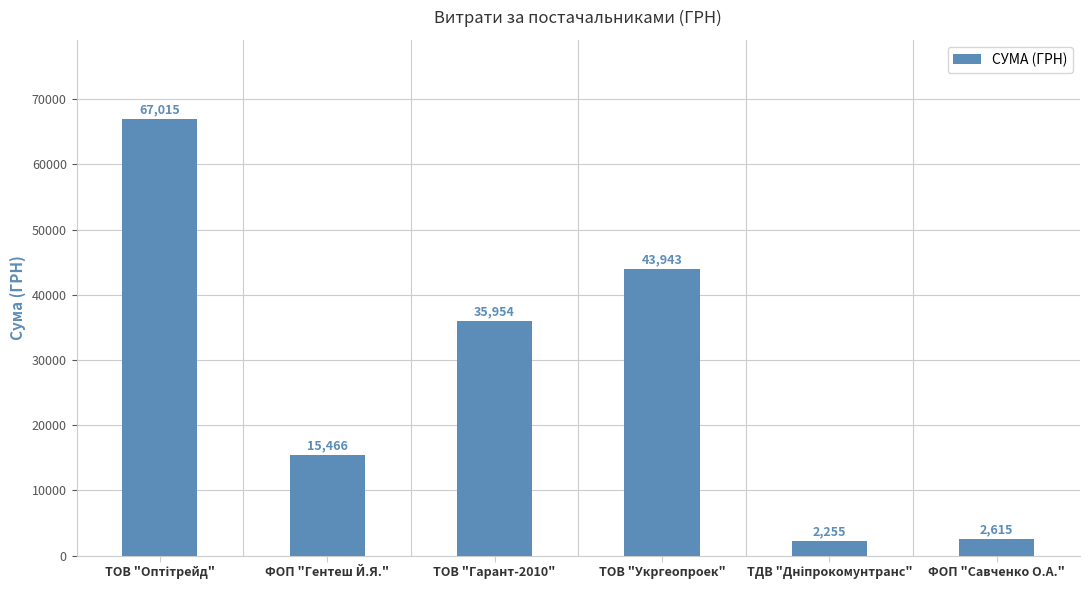

Approximately how many times larger is the value at ФОП "Гентеш Й.Я." compared to ТОВ "Укргеопроек"?

0.4